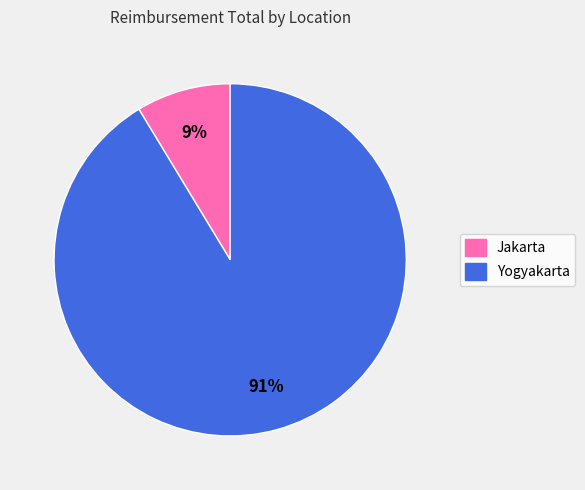

Is the sum of Yogyakarta and Jakarta greater than half?

Yes